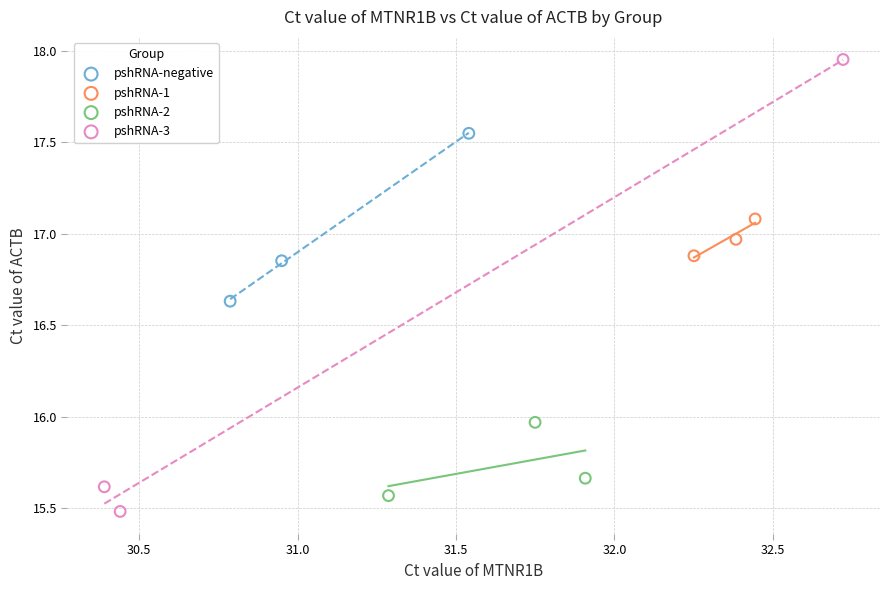

Which series reaches the maximum Y coordinate?

pshRNA-3